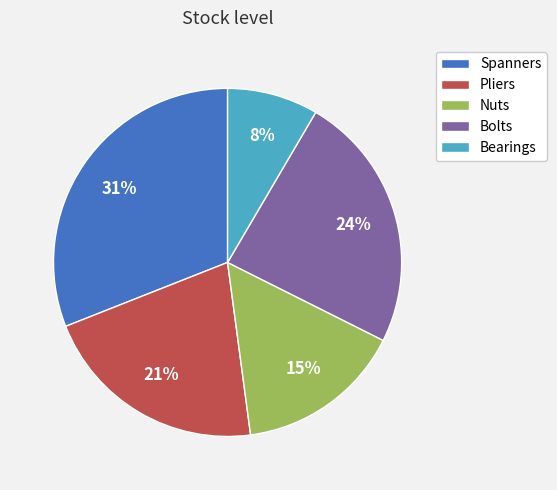

How many slices are in this pie chart?

5